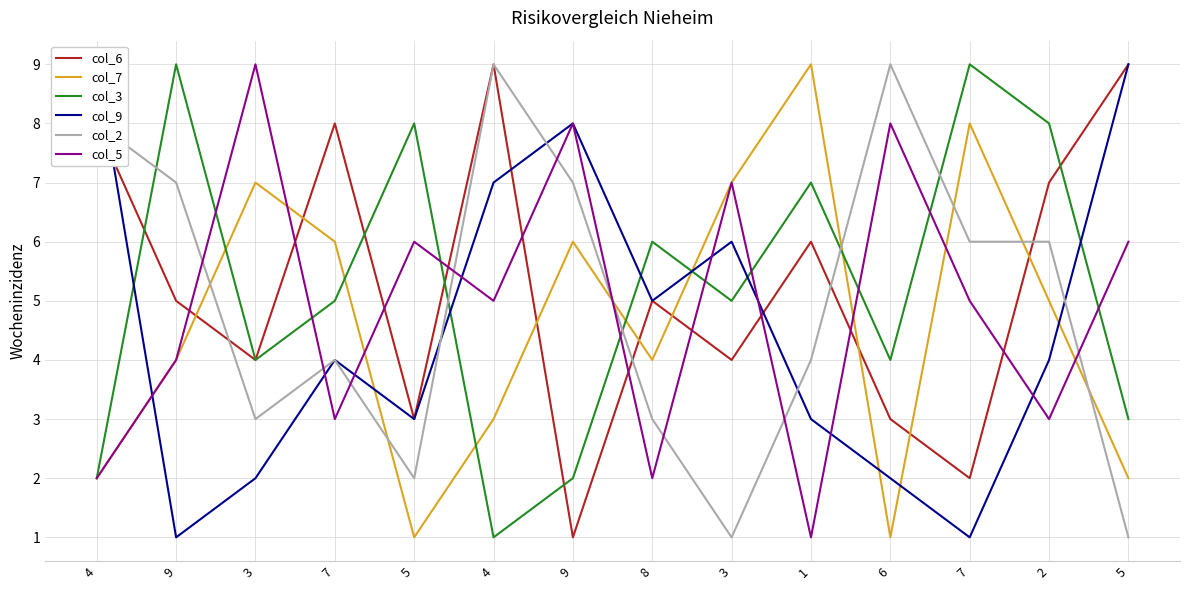

How many lines are shown in the chart?

6